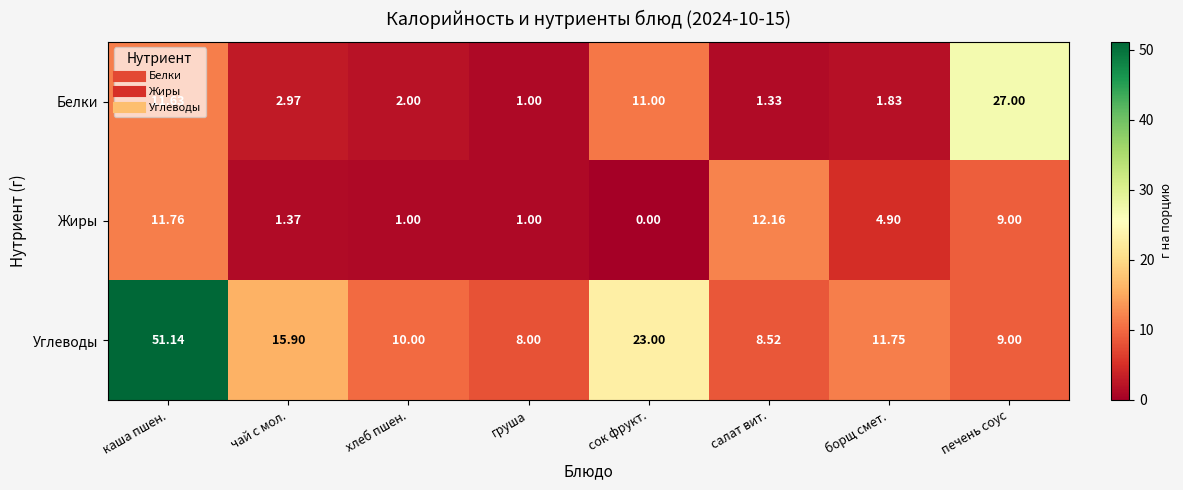

Count the number of data series in this chart.

3